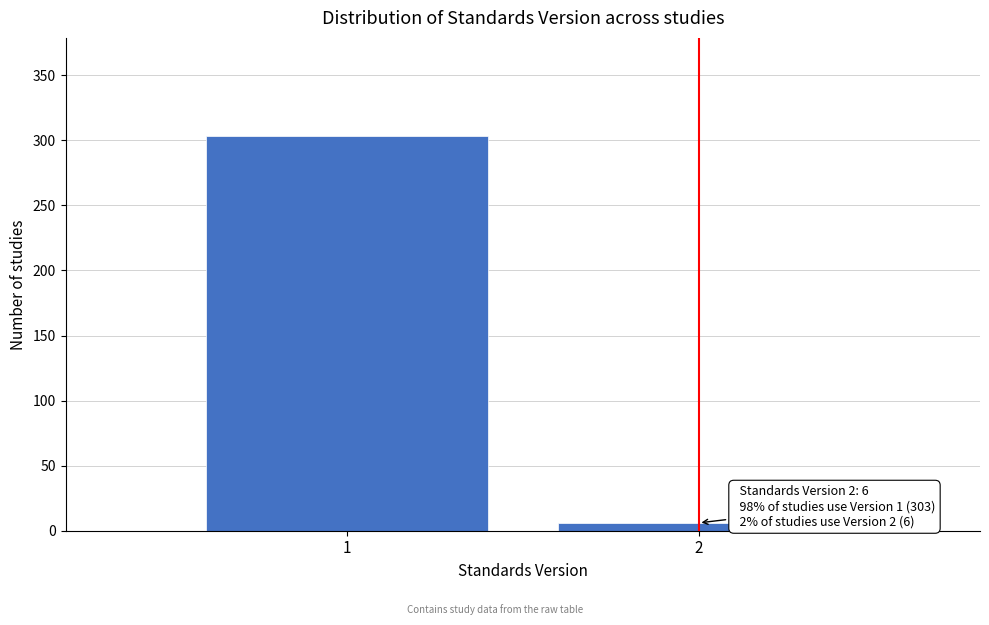

Reading left to right, transcribe all the data shown in this chart.

1=303	2=6